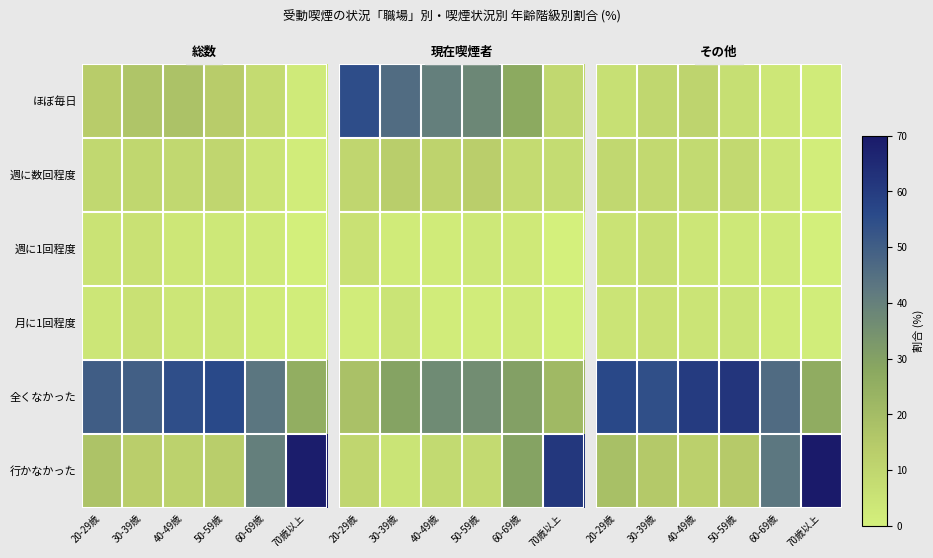

What is the difference between the highest and lowest values at 30-39歳?

48.6